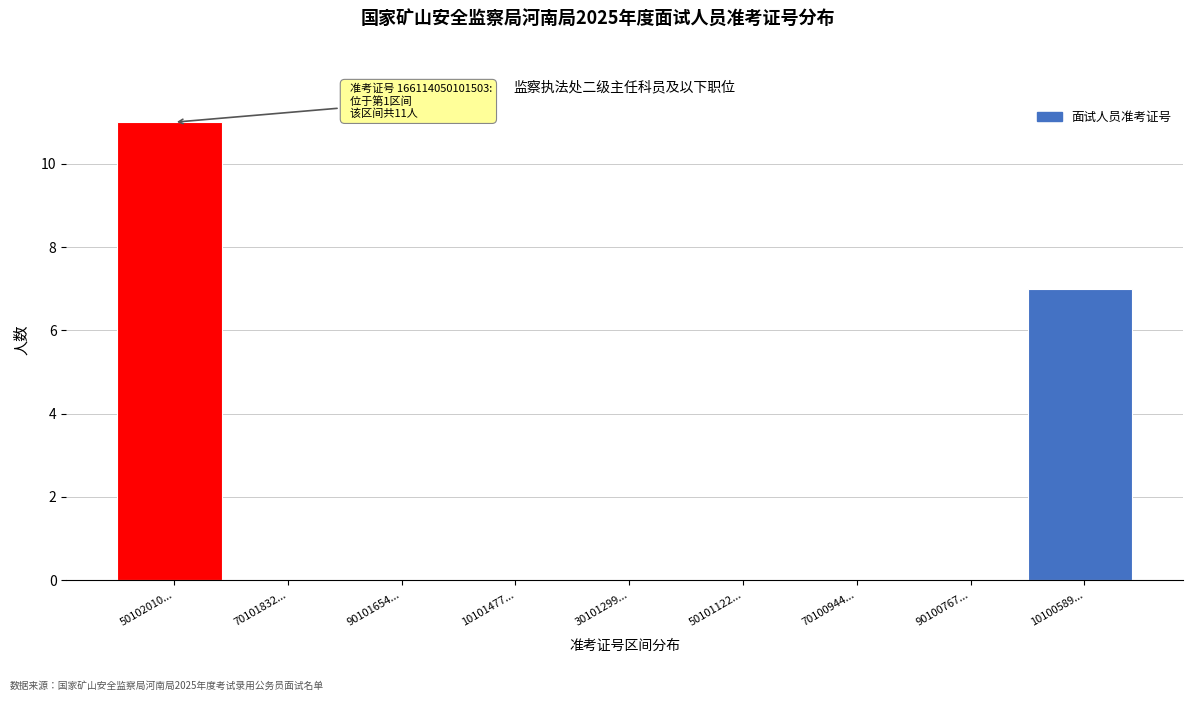

Reading left to right, extract all data points from this chart.

50102010...=11	70101832...=0	90101654...=0	10101477...=0	30101299...=0	50101122...=0	70100944...=0	90100767...=0	10100589...=7